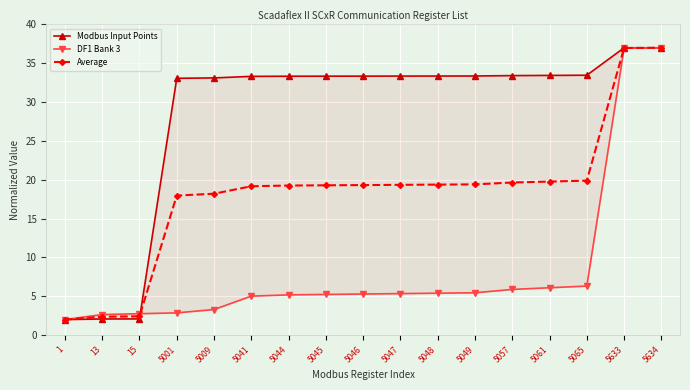

What is the difference between the maximum and minimum values in the Average series?

35.0